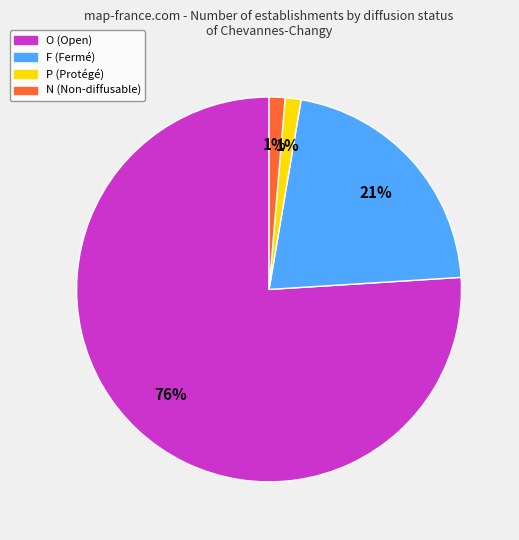

Is O the majority of the pie?

Yes